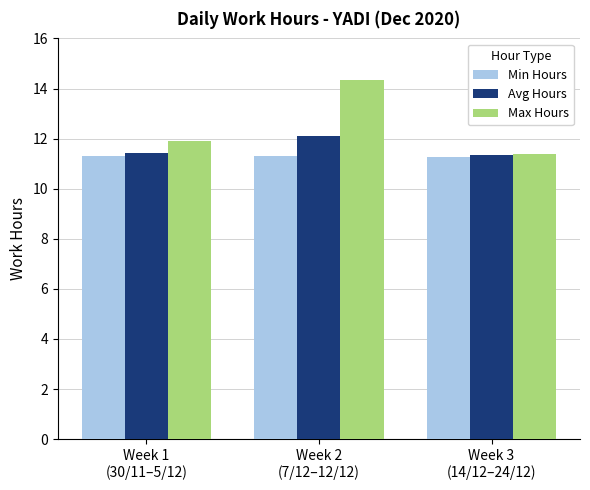

What is the minimum value for Avg Hours?

11.3